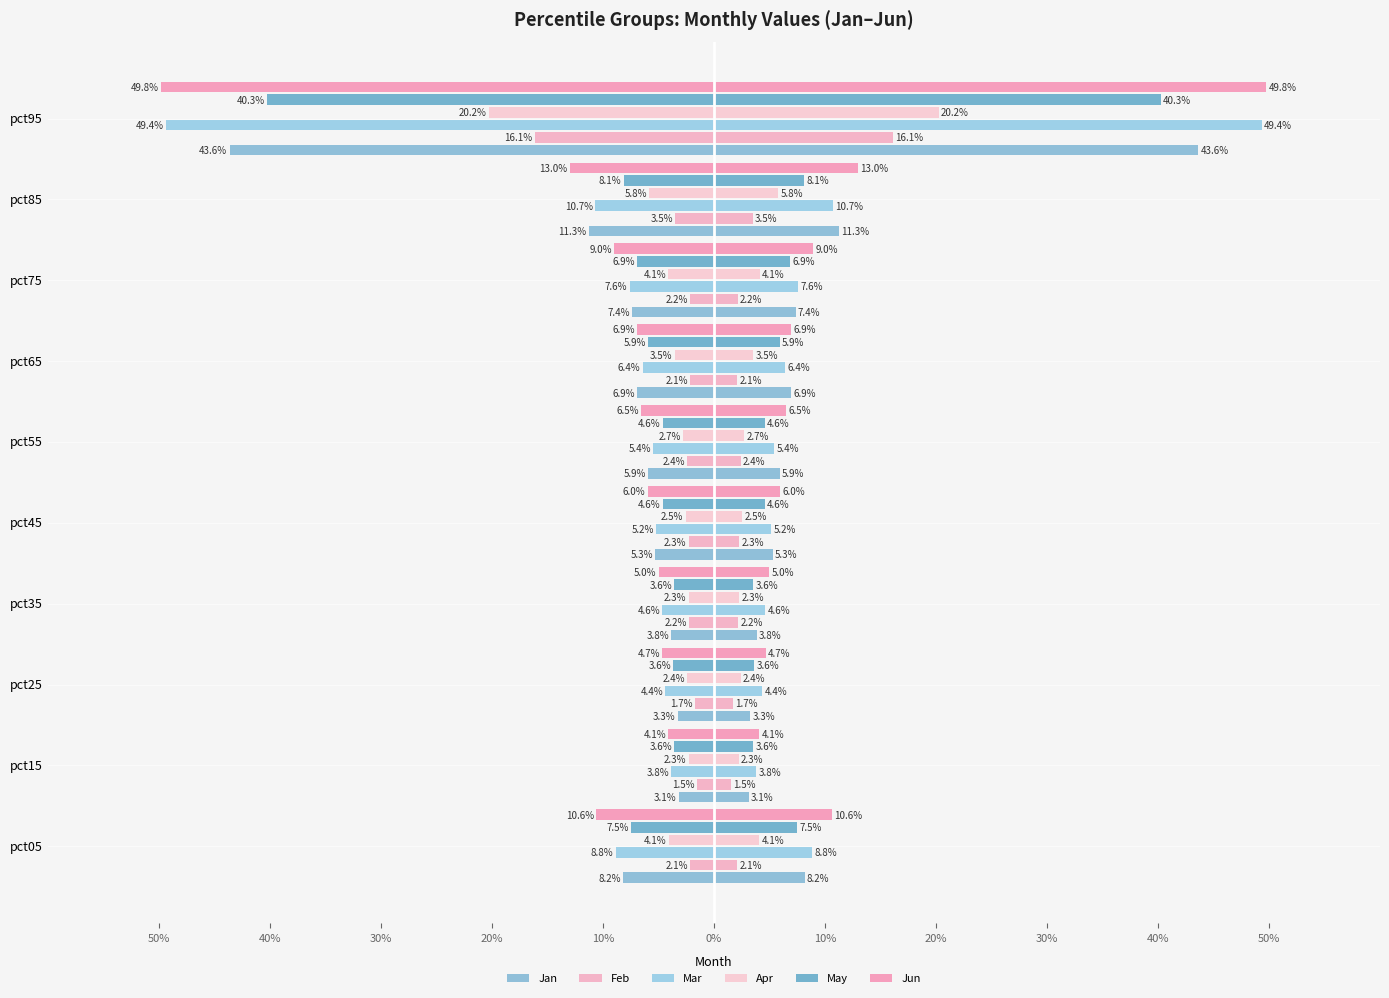

How many distinct data groups are displayed?

6